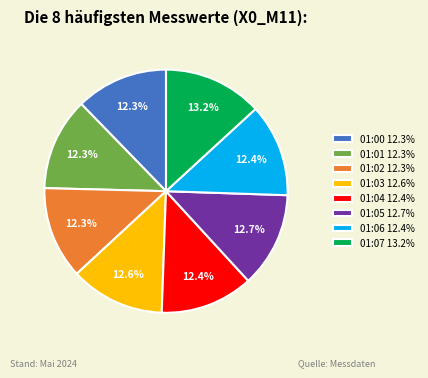

Is 01:07 13.2% the majority of the pie?

No